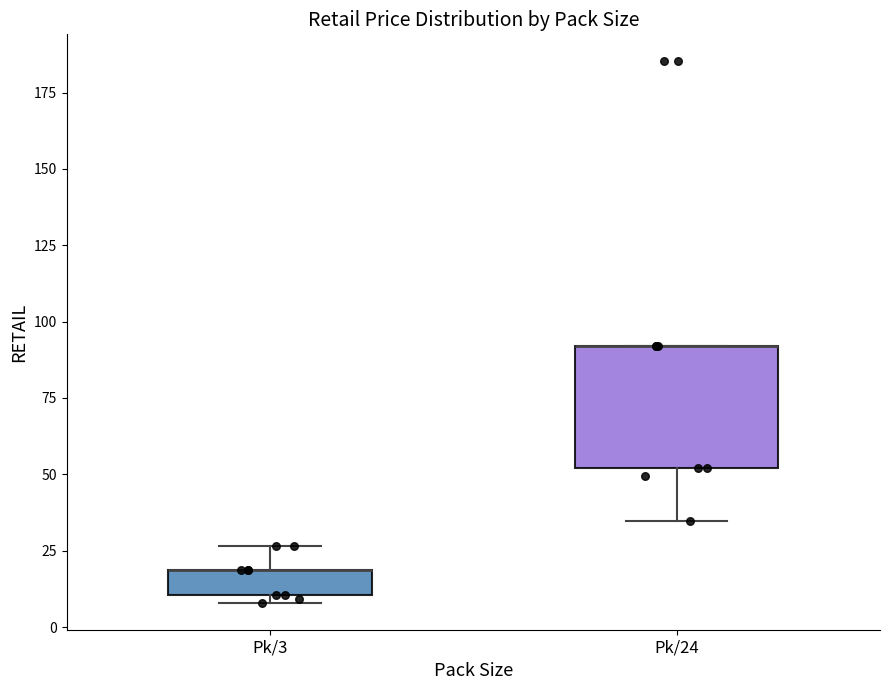

Where is the upper edge of the box for Pk/3 on the y-axis? The values are not printed on the chart, so give them approximately, as read against the axis.

20